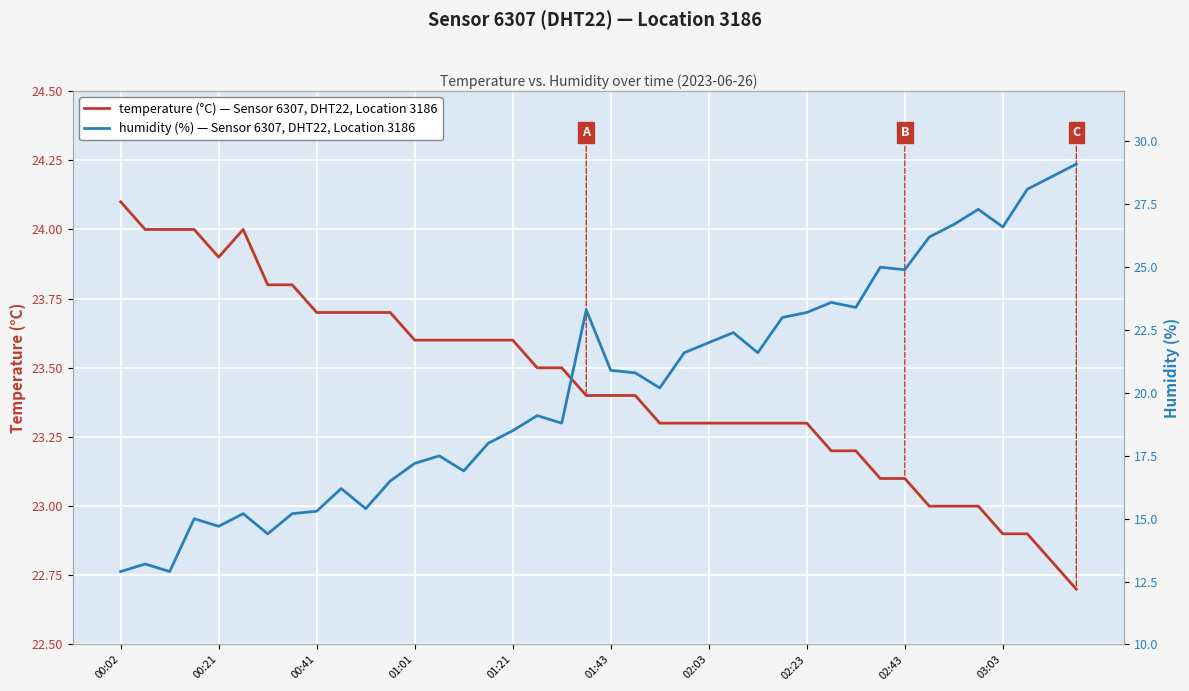

Reading right to left, what are all the values shown in this chart?

temperature: 22.7	22.8	22.9	22.9	23.0	23.0	23.0	23.1	23.1	23.2	23.2	23.3	23.3	23.3	23.3	23.3	23.3	23.3	23.4	23.4	23.4	23.5	23.5	23.6	23.6	23.6	23.6	23.6	23.7	23.7	23.7	23.7	23.8	23.8	24.0	23.9	24.0	24.0	24.0	24.1
humidity: 29.1	28.6	28.1	26.6	27.3	26.7	26.2	24.9	25.0	23.4	23.6	23.2	23.0	21.6	22.4	22.0	21.6	20.2	20.8	20.9	23.3	18.8	19.1	18.5	18.0	16.9	17.5	17.2	16.5	15.4	16.2	15.3	15.2	14.4	15.2	14.7	15.0	12.9	13.2	12.9